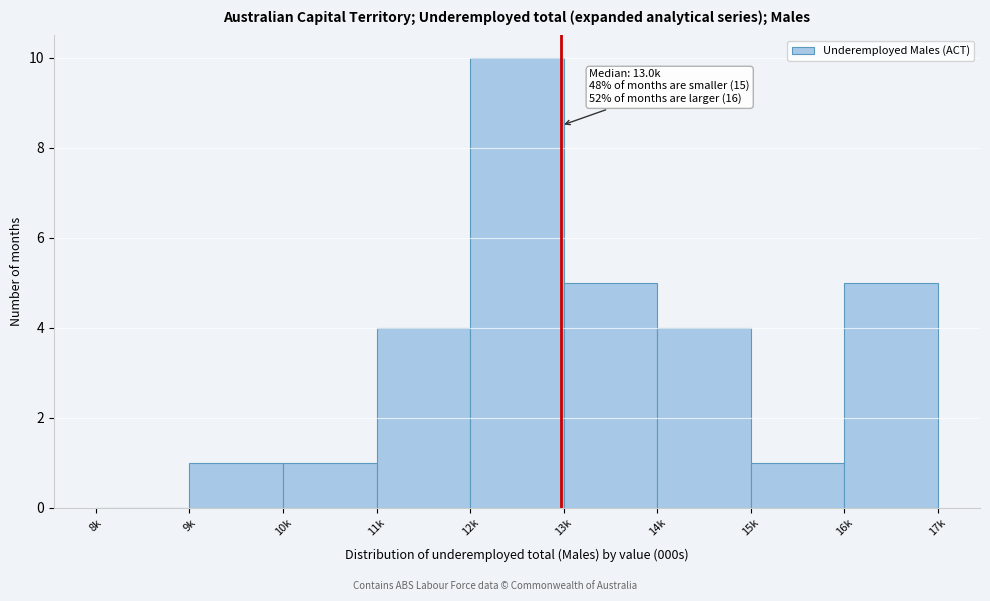

Reading left to right, list all the values displayed in this chart.

8k=0	9k=1	10k=1	11k=4	12k=10	13k=5	14k=4	15k=1	16k=5